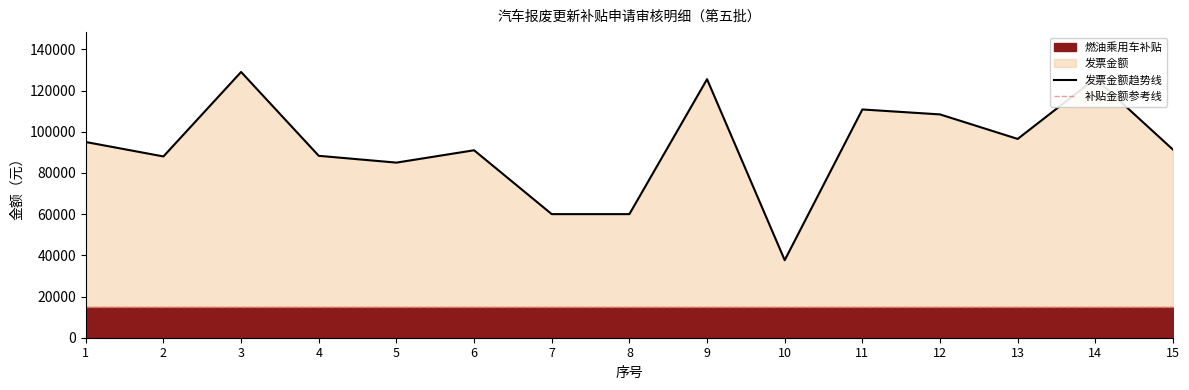

True or false: 补贴金额参考线 and 发票金额趋势线 cross at least once.

False